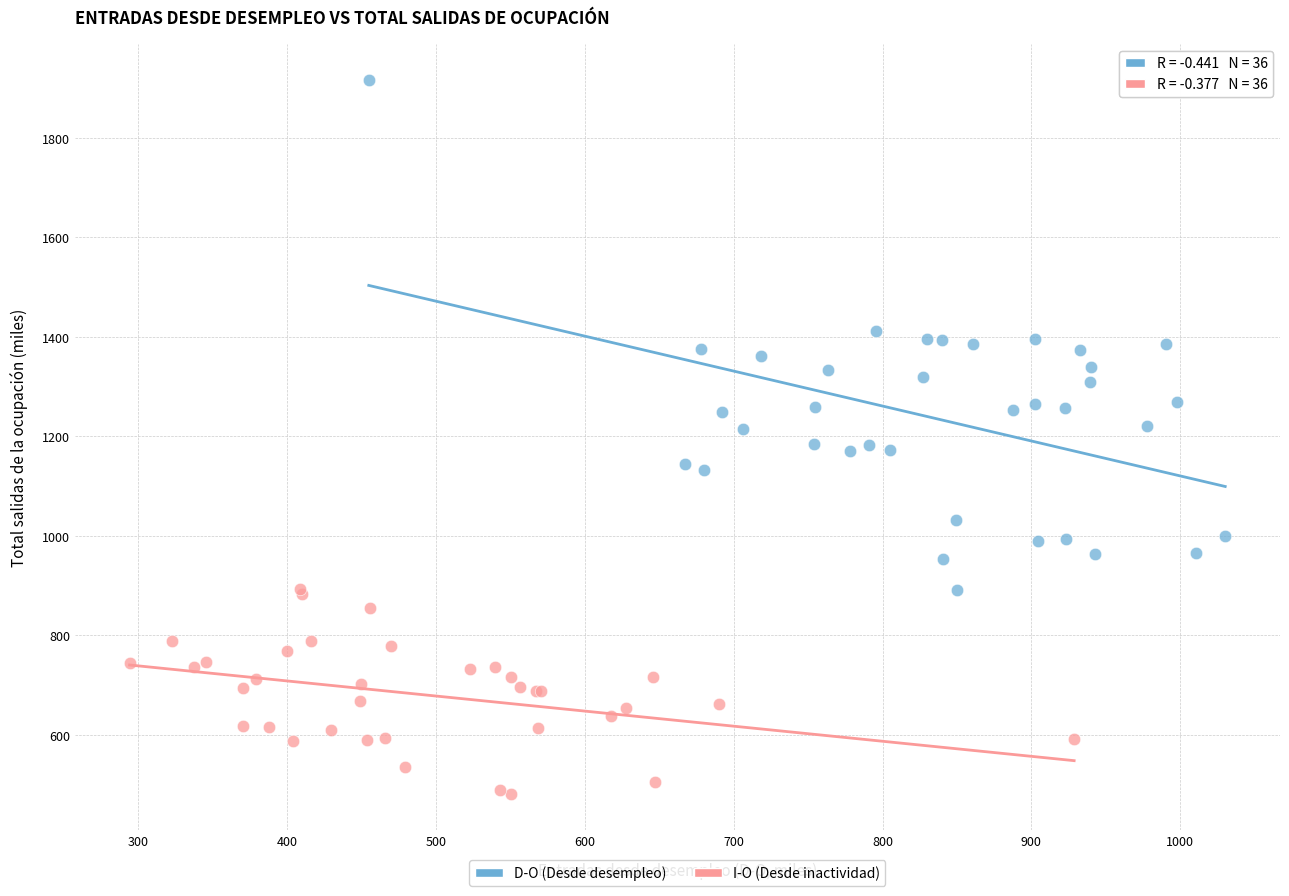

Which series contains the lowest Y value?

I-O (Desde inactividad)